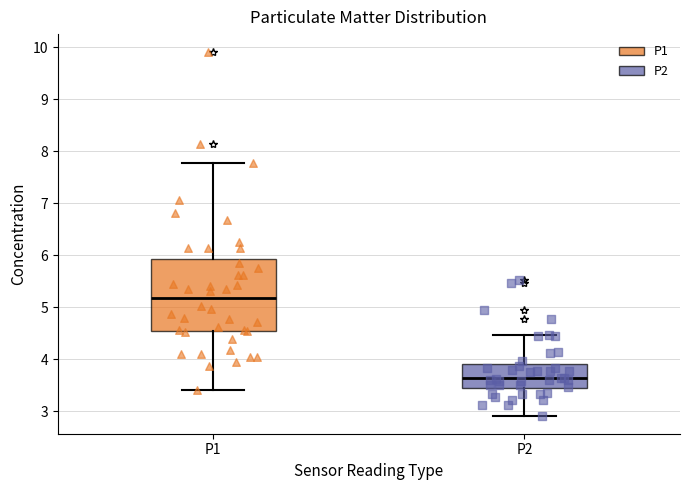

Which box's median line is the lowest?

P2